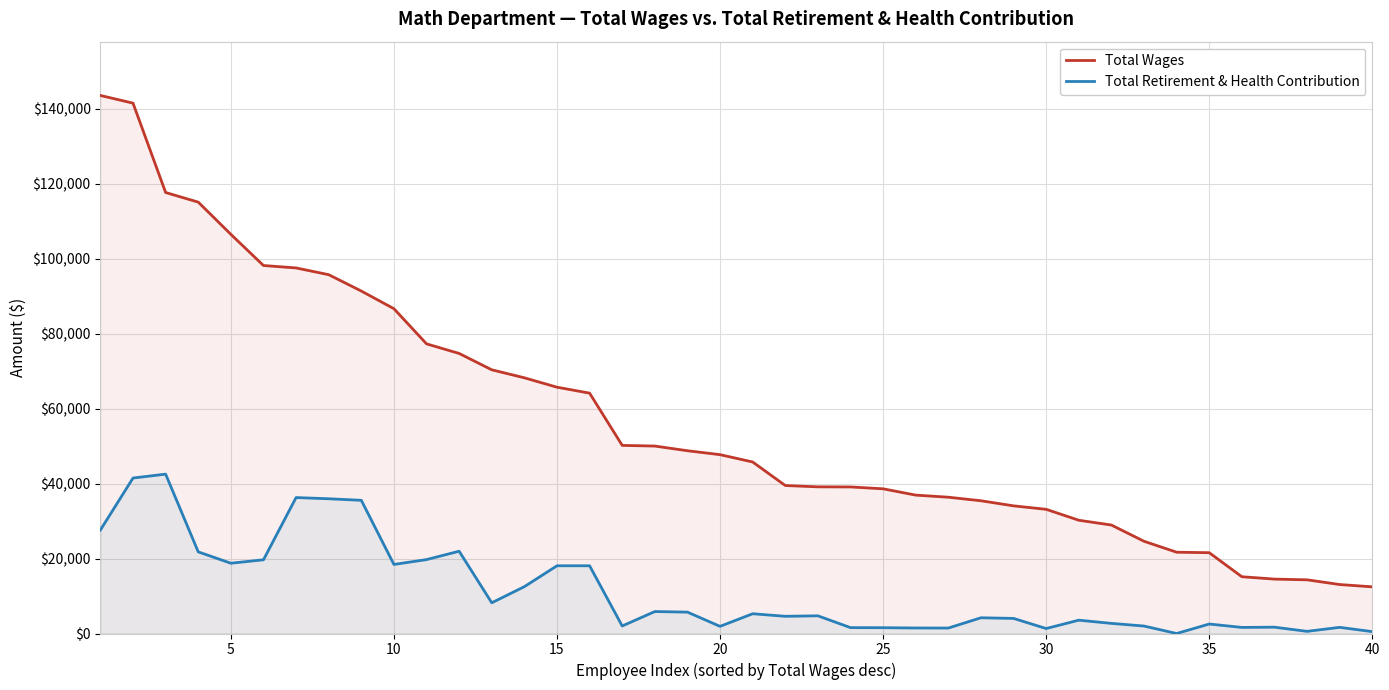

Is the value of Total Wages at 10 greater than the value of Total Retirement & Health Contribution at 15?

Yes